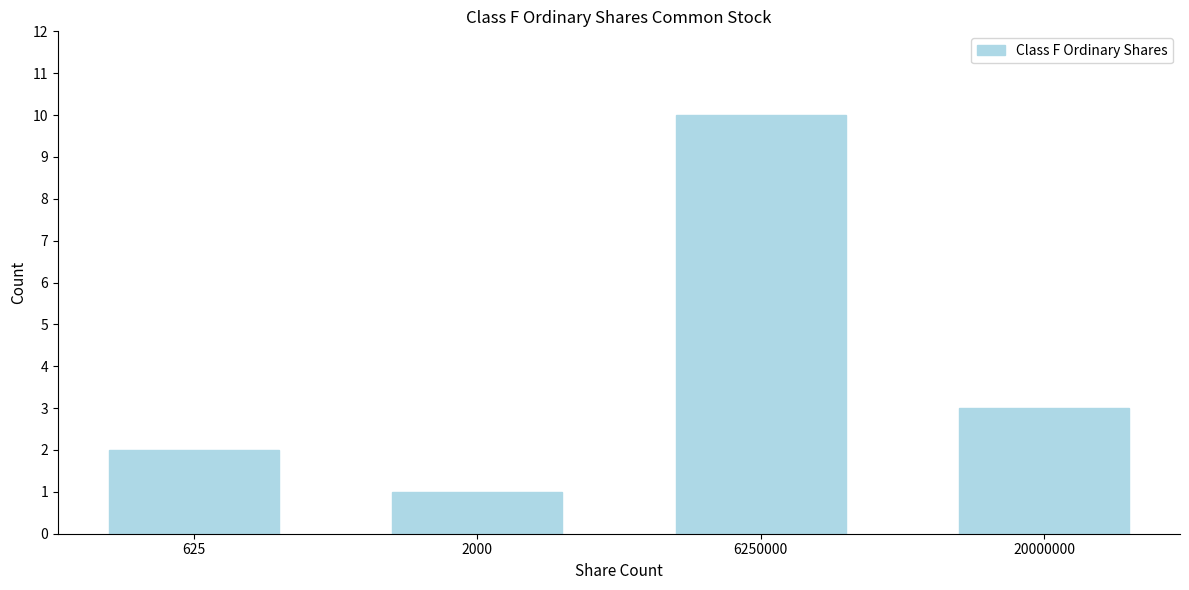

Reading left to right, what are all the values shown in this chart?

2	1	10	3